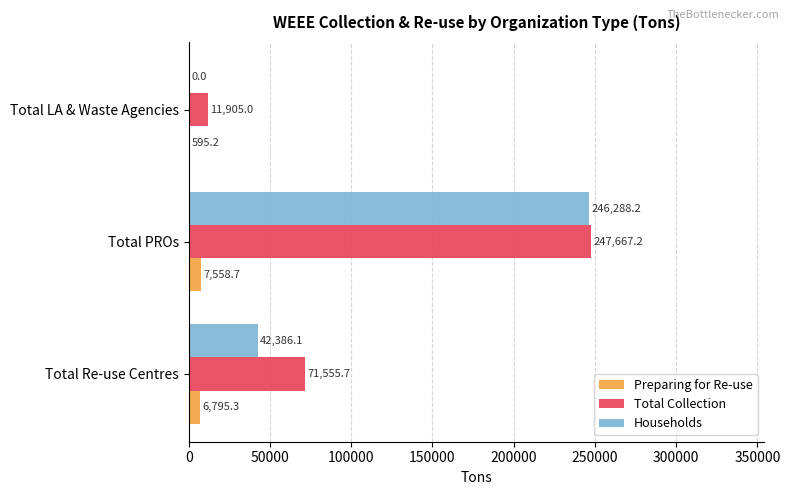

What is the sum of all Households values?

288674.3